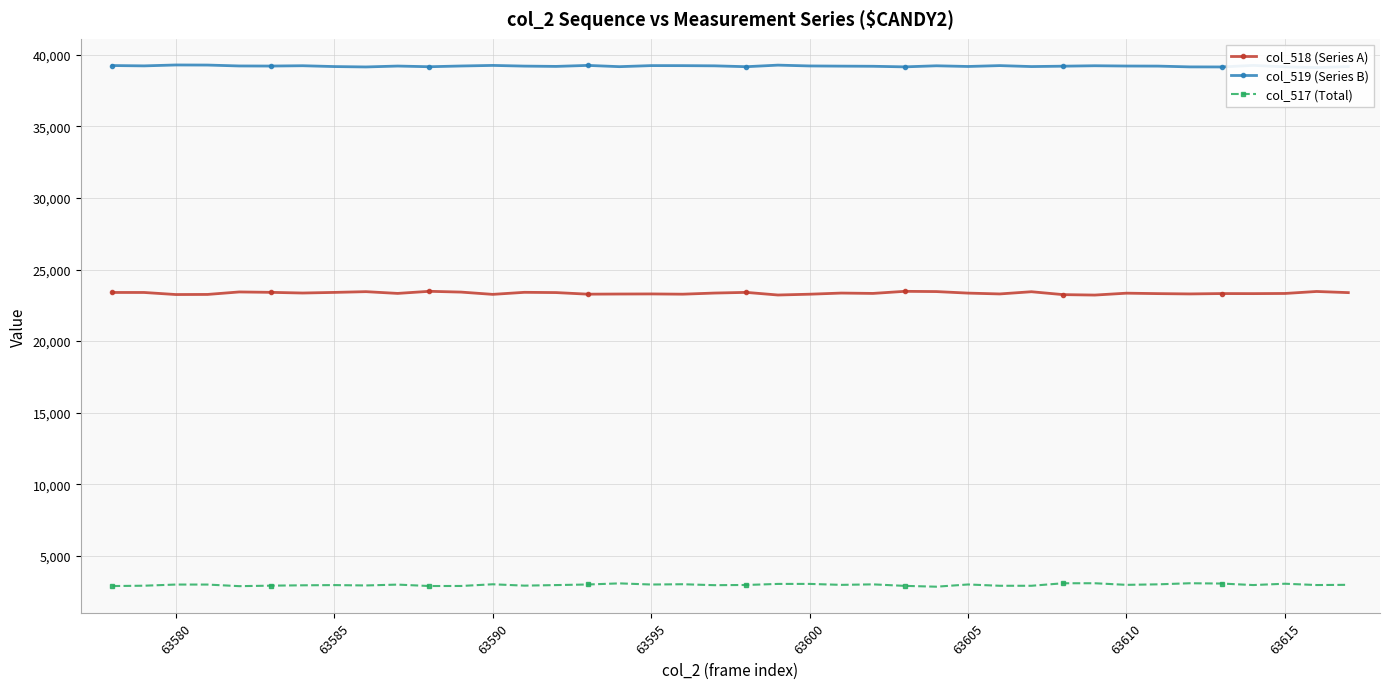

Rank the series by their average value, from lowest to highest.

col_517 (Total), col_518 (Series A), col_519 (Series B)